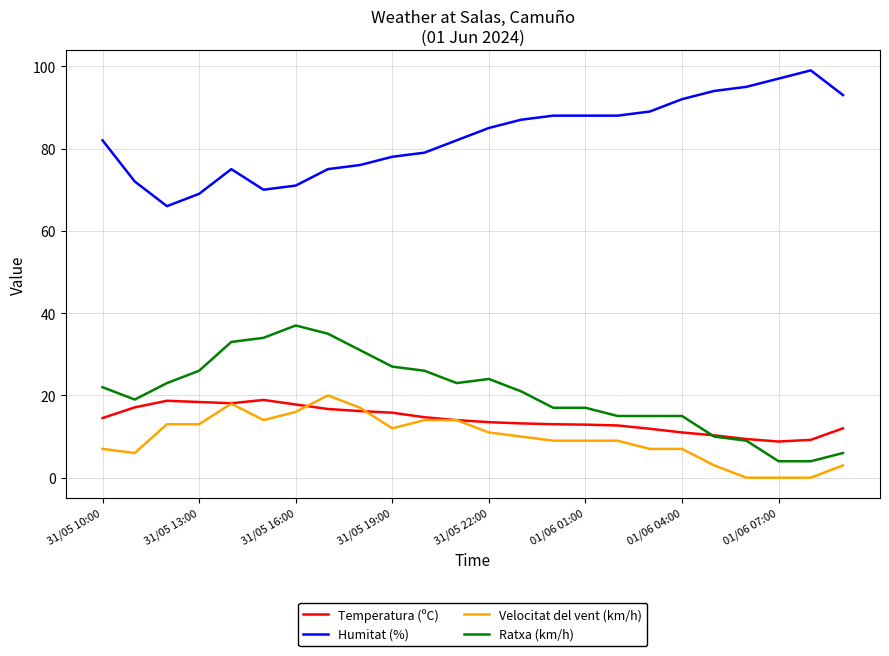

What is the minimum value for Humitat (%)?

66.0